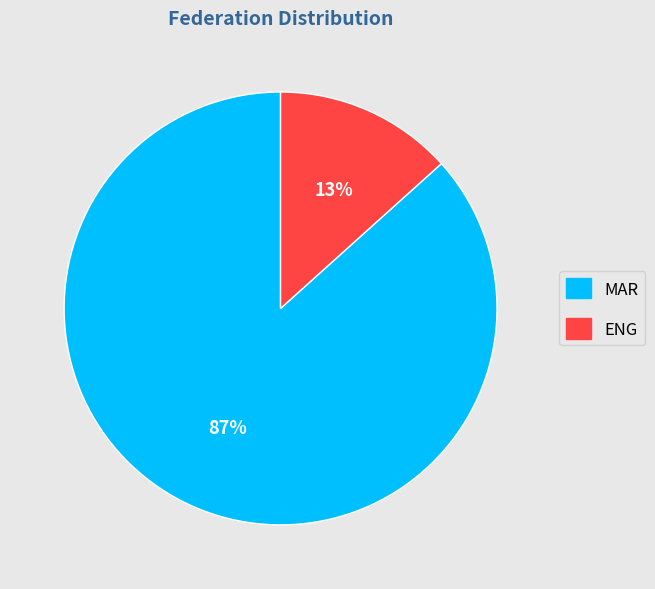

Combined, do MAR and ENG account for over 50%?

Yes